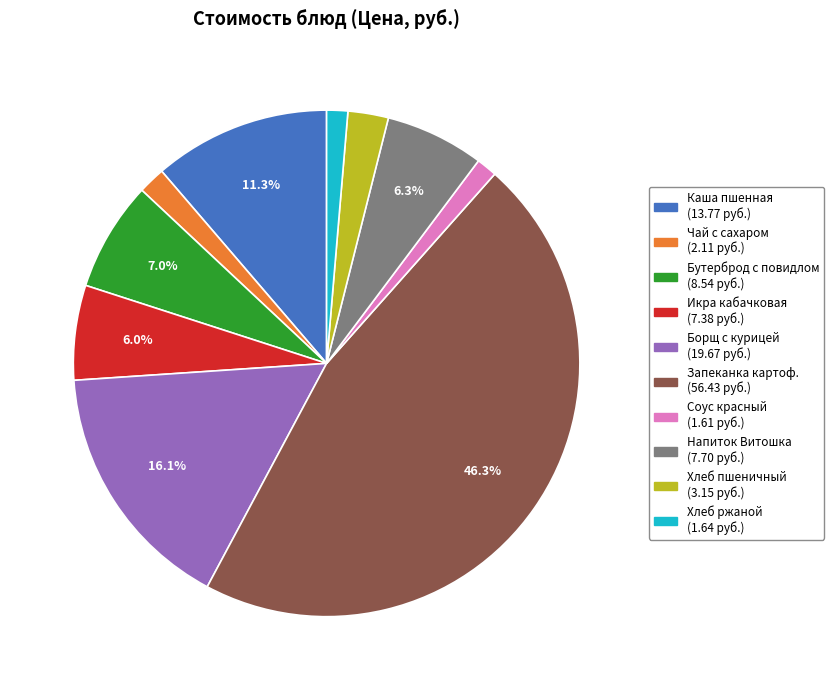

Does any single category account for the majority?

No